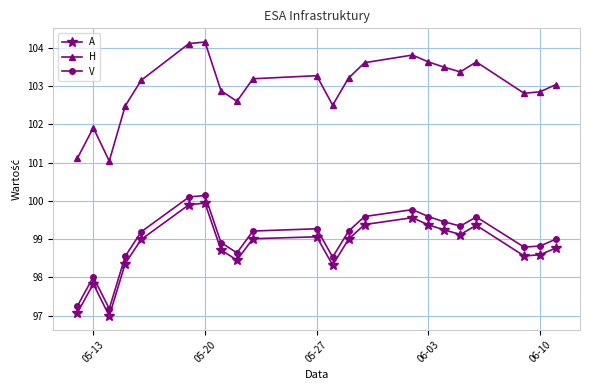

How many series are shown in this chart?

3